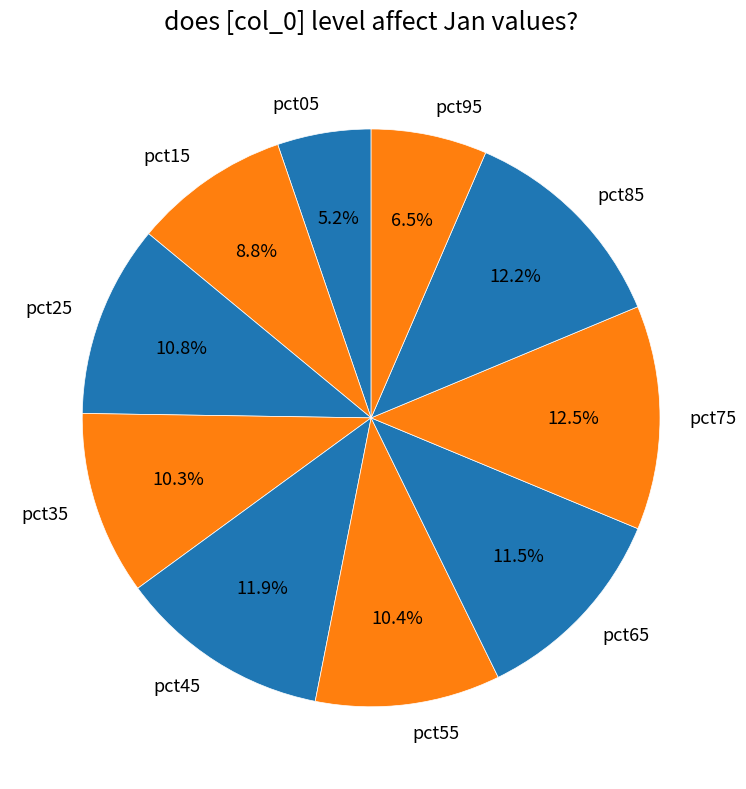

To the nearest percent, what is the combined percentage of pct95 and pct05?

12%